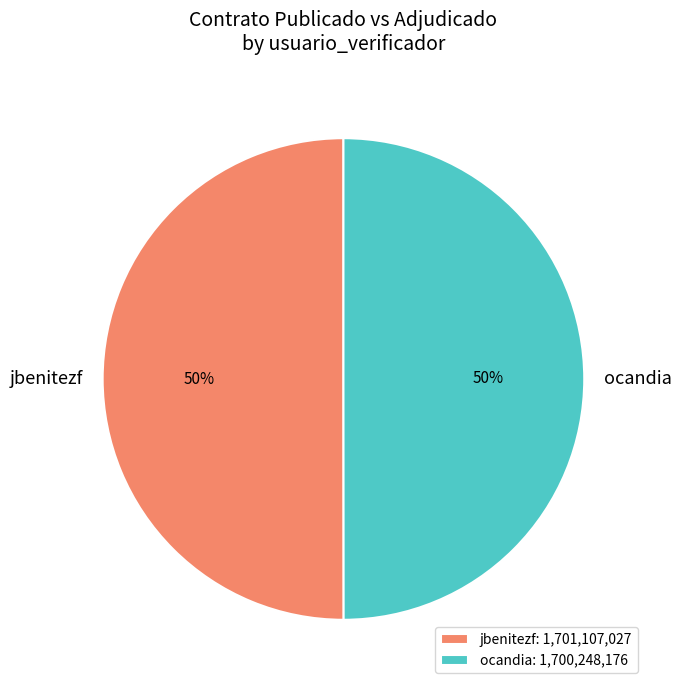

Approximately how many times larger is the value at ocandia compared to jbenitezf?

1.0